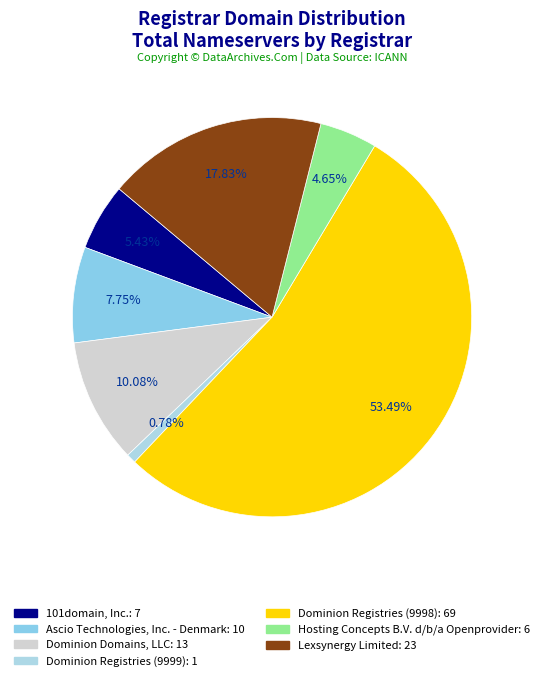

Which category has the smallest portion of the pie?

Dominion Registries (9999)